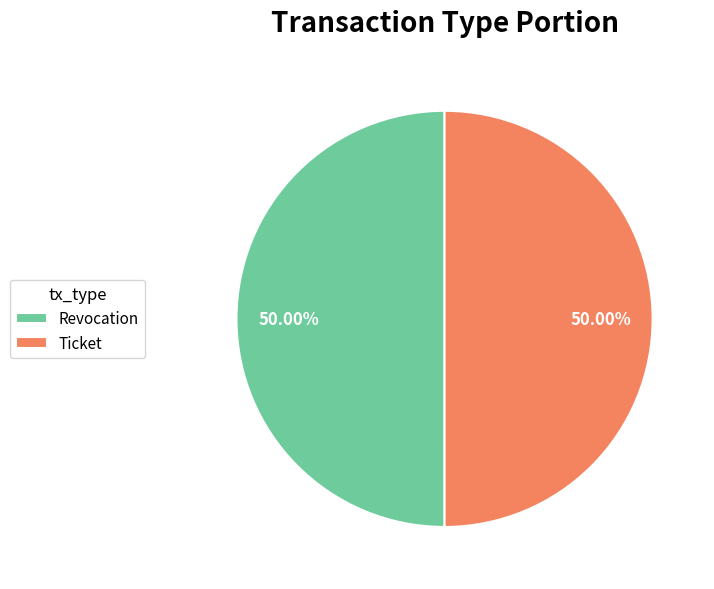

What percentage do Ticket and Revocation together represent?

100.0%